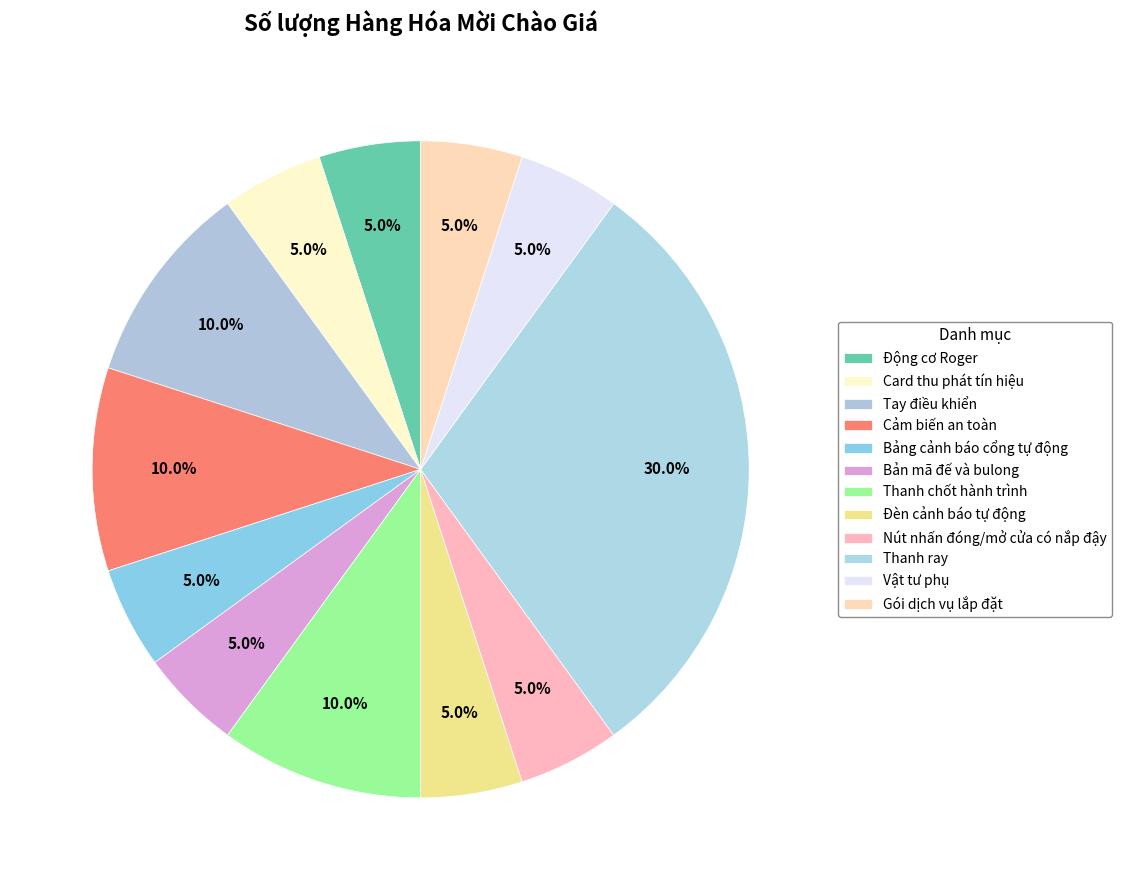

The Đèn cảnh báo tự động slice represents 5% of the pie. True or false?

True